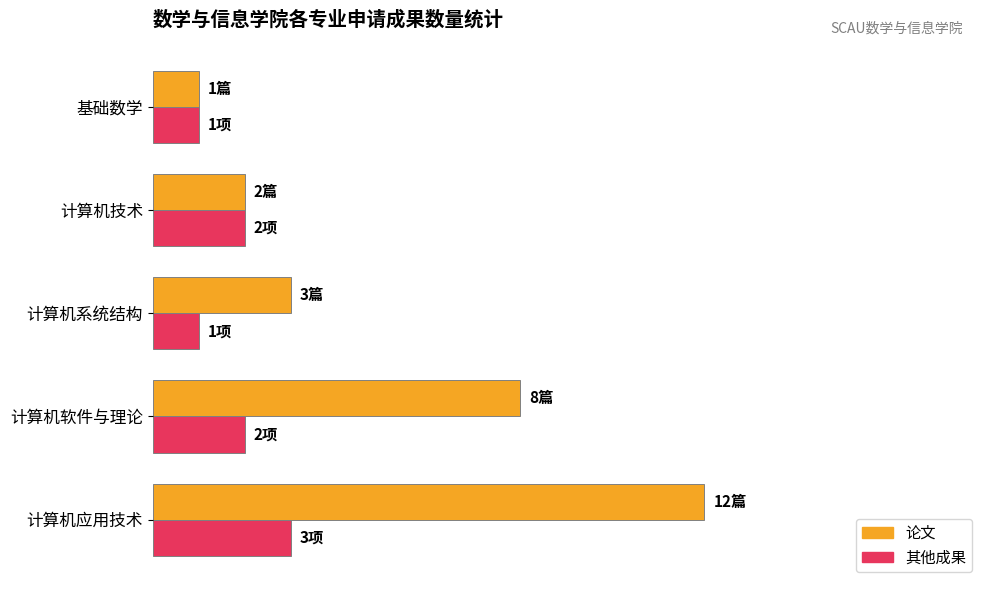

What are all the series names shown in the legend?

论文, 其他成果